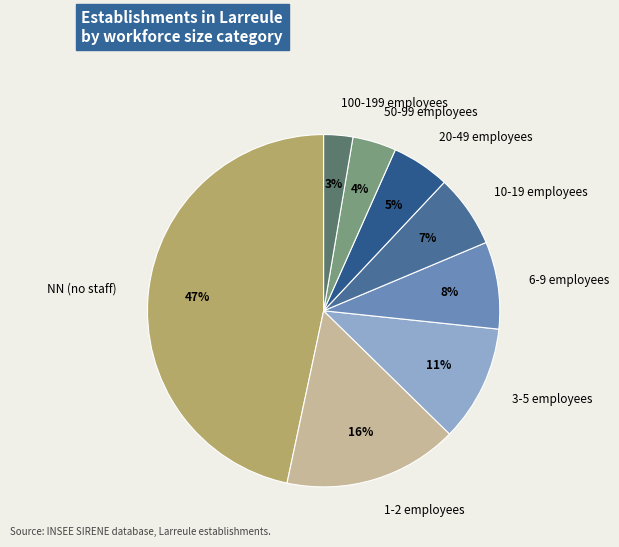

To the nearest percent, what is the average slice percentage?

12%